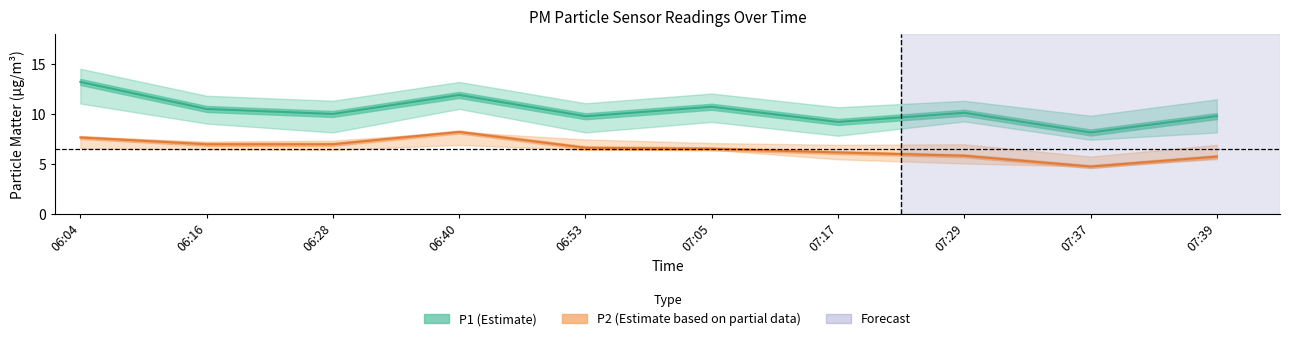

List the labels in order of P2 (Estimate based on partial data) value, smallest first.

07:37, 07:39, 07:29, 07:17, 07:05, 06:53, 06:16, 06:28, 06:04, 06:40